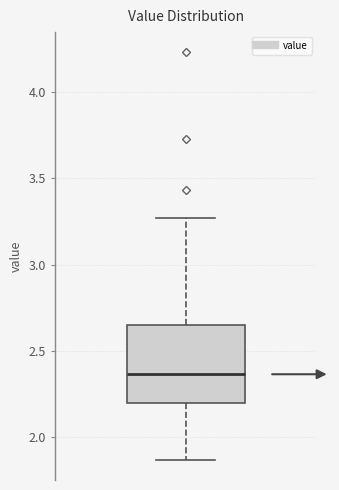

Transcribe this box plot: give where the median line is, the range the box spans, and where the two whiskers end, as read against the y-axis. The values are not printed on the chart, so give them approximately, as read against the axis.

median 2.35, box 2.20 to 2.65, whiskers 1.85 to 3.25